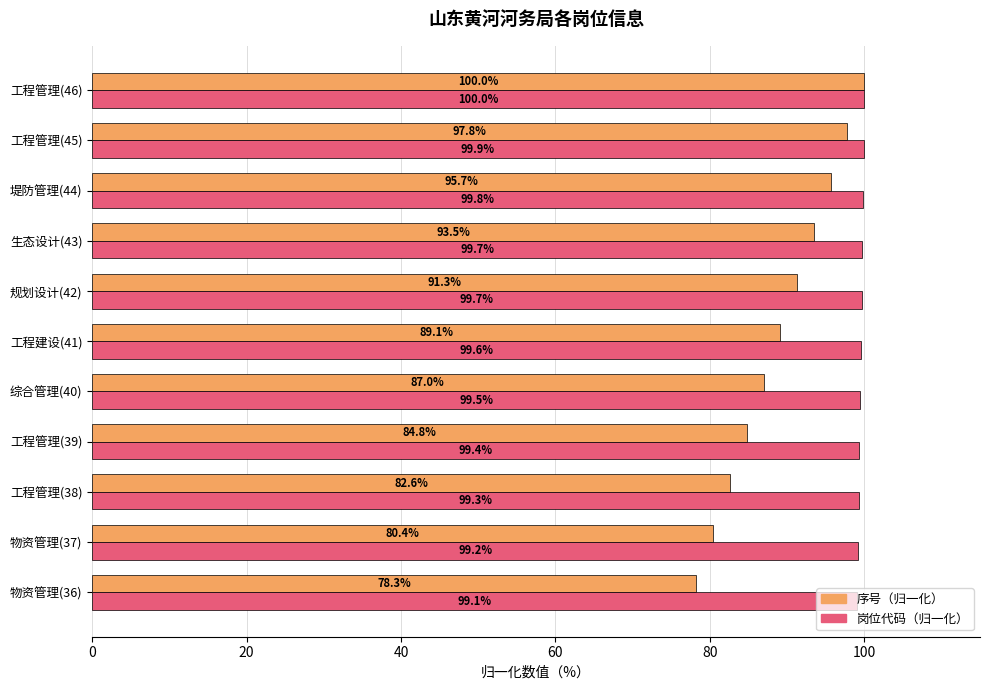

List the series in order of their overall mean, lowest first.

序号（归一化）, 岗位代码（归一化）